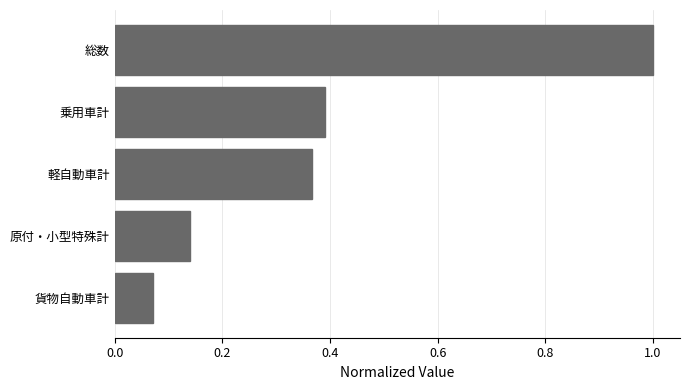

Count the number of data series in this chart.

1